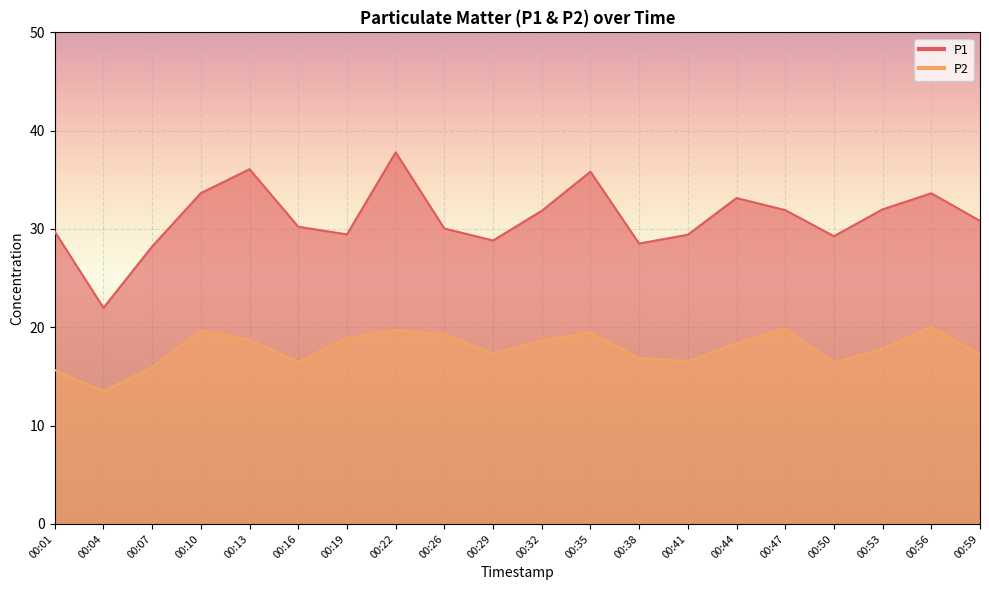

True or false: P2 has a value of 4.1 at 00:32.

False